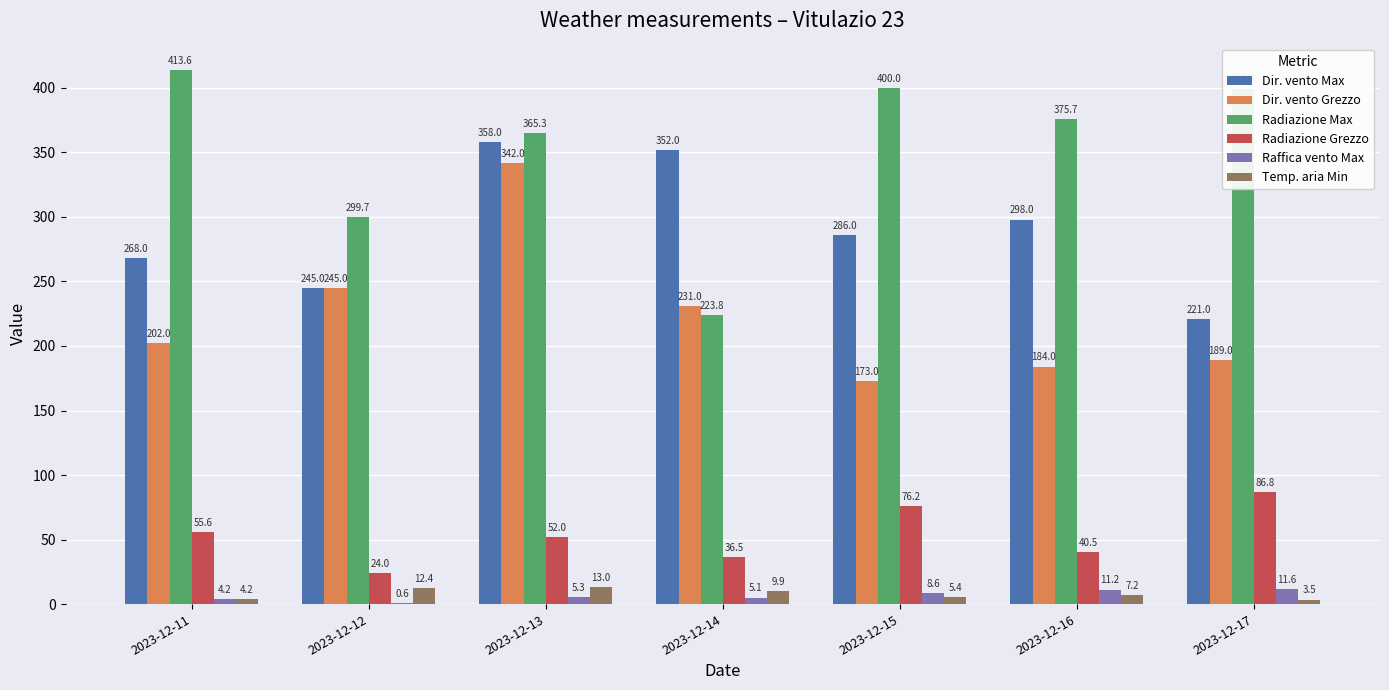

Which series has the largest range (max minus min)?

Radiazione Max